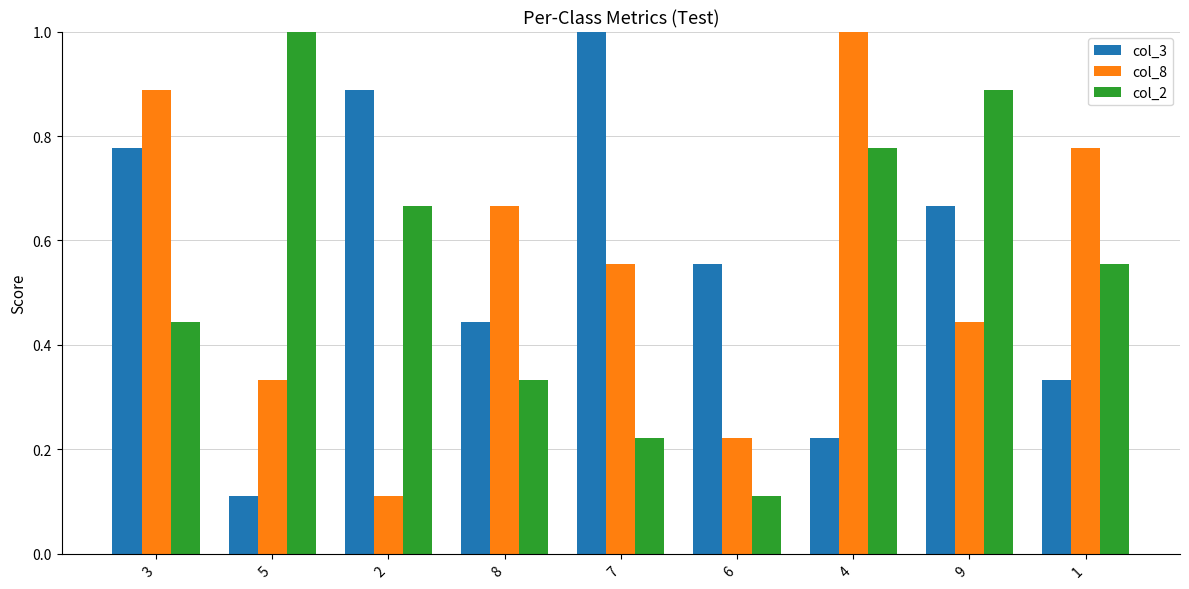

What is the sum of all col_8 values?

5.0